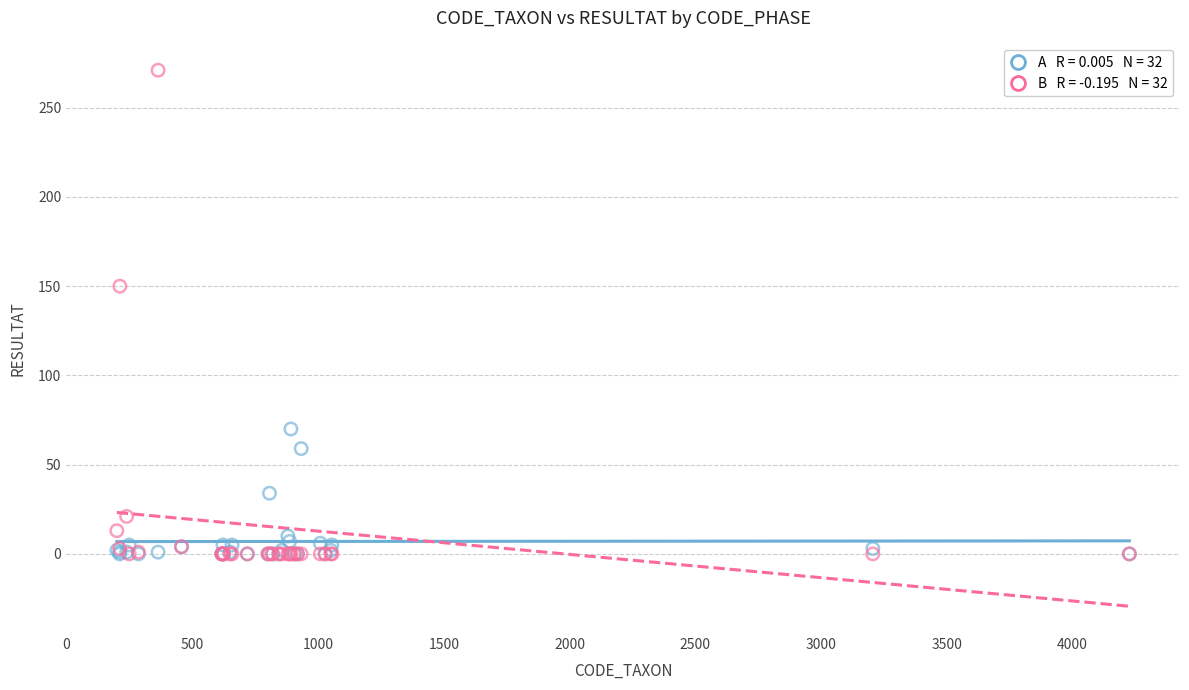

Across all series, what Y value is closest to 135?

150